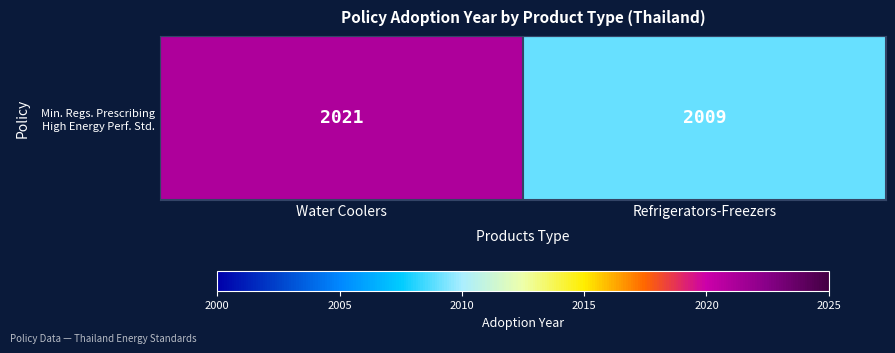

True or false: the data shows 980 at Water Coolers.

False